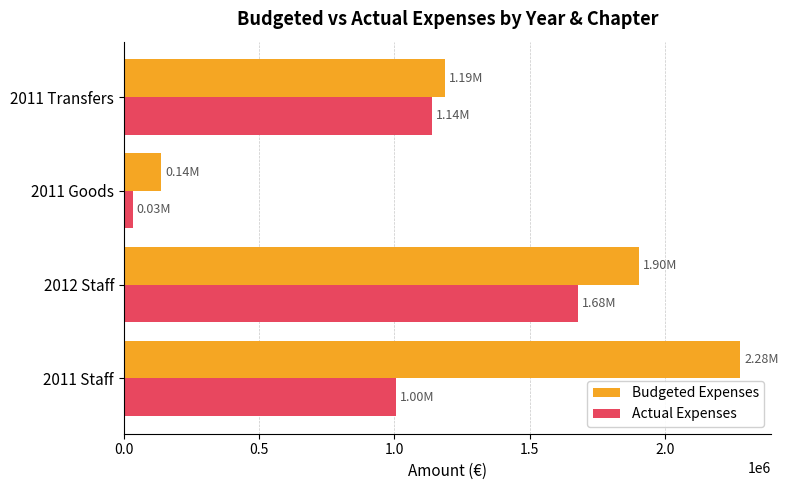

Which series has the largest total across all categories?

Budgeted Expenses